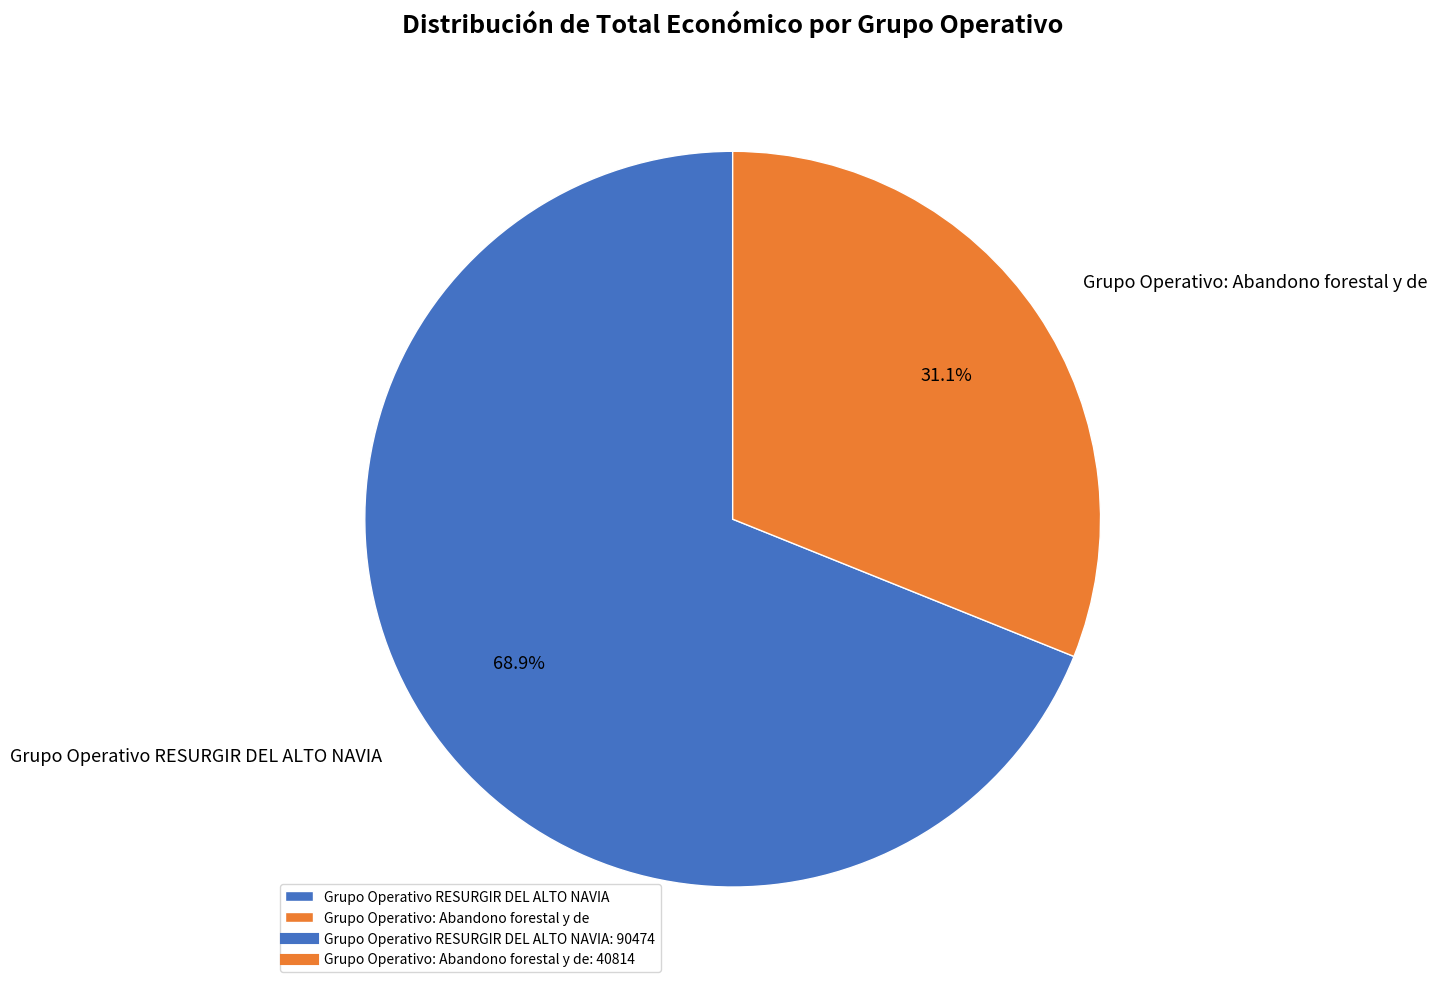

Is it true that Grupo Operativo RESURGIR DEL ALTO NAVIA is 69% of the pie?

True